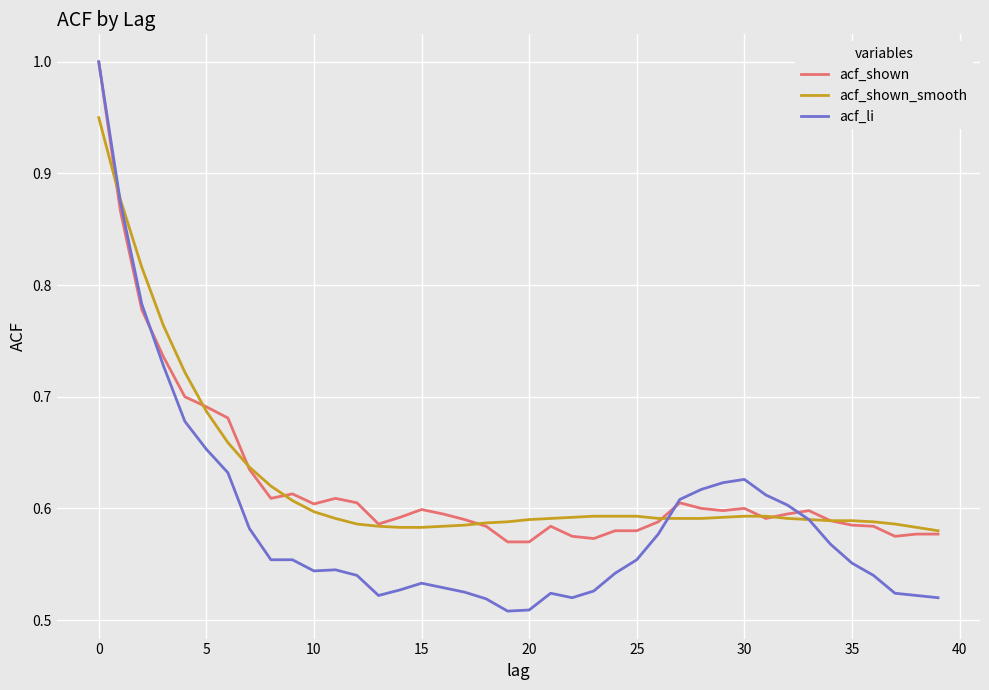

Is this an area chart (filled region under the line)?

No